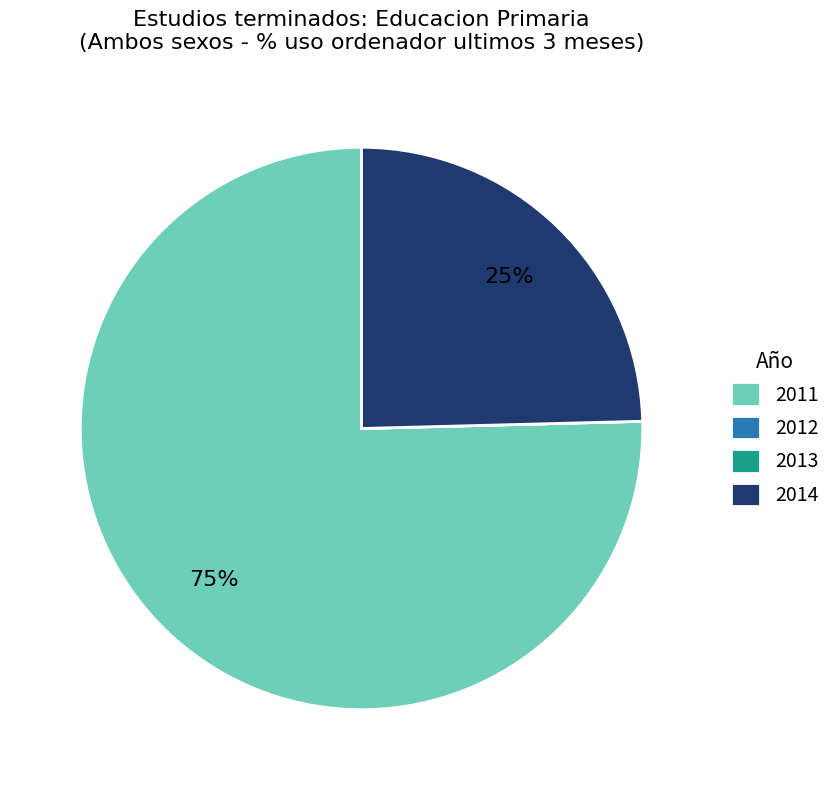

Which slice is the largest?

2011